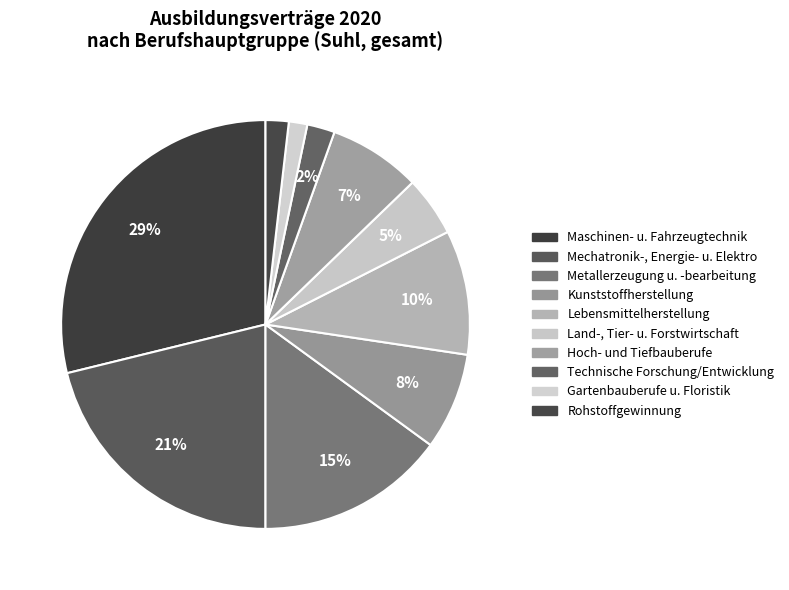

Rank the categories by value from lowest to highest.

Gartenbauberufe und Floristik, Rohstoffgewinnung und -aufbereitung, Technische Forschungs-, Entwicklungs-, Land-, Tier- und Forstwirtschaftsberufe, Hoch- und Tiefbauberufe, Kunststoffherstellung und -verarbeitung, Lebensmittelherstellung und -verarbeitung, Metallerzeugung und -bearbeitung, Mechatronik-, Energie- und Elektroberufe, Maschinen- und Fahrzeugtechnikberufe